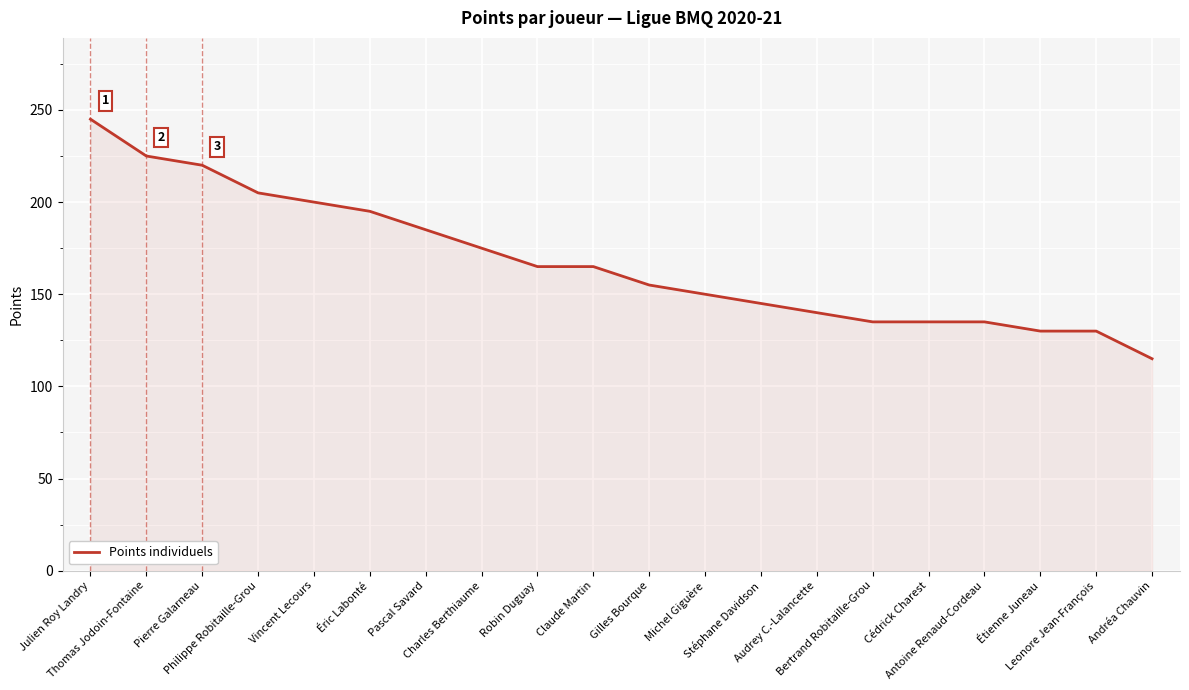

What position from the right is Julien Roy Landry?

20